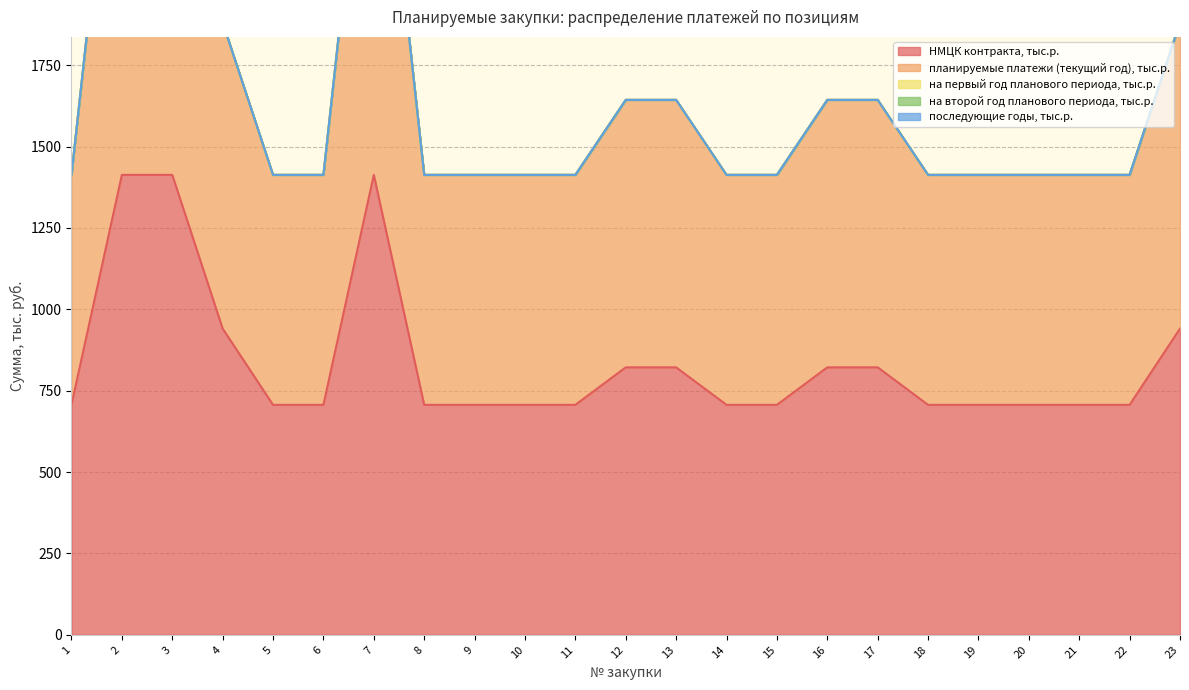

What is the difference between the maximum and second lowest values in the НМЦК контракта, тыс.р. series?

706.6